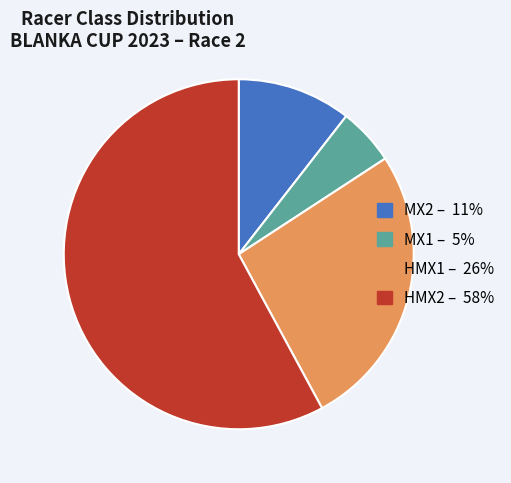

Rank the categories by value from highest to lowest.

HMX2, HMX1, MX2, MX1